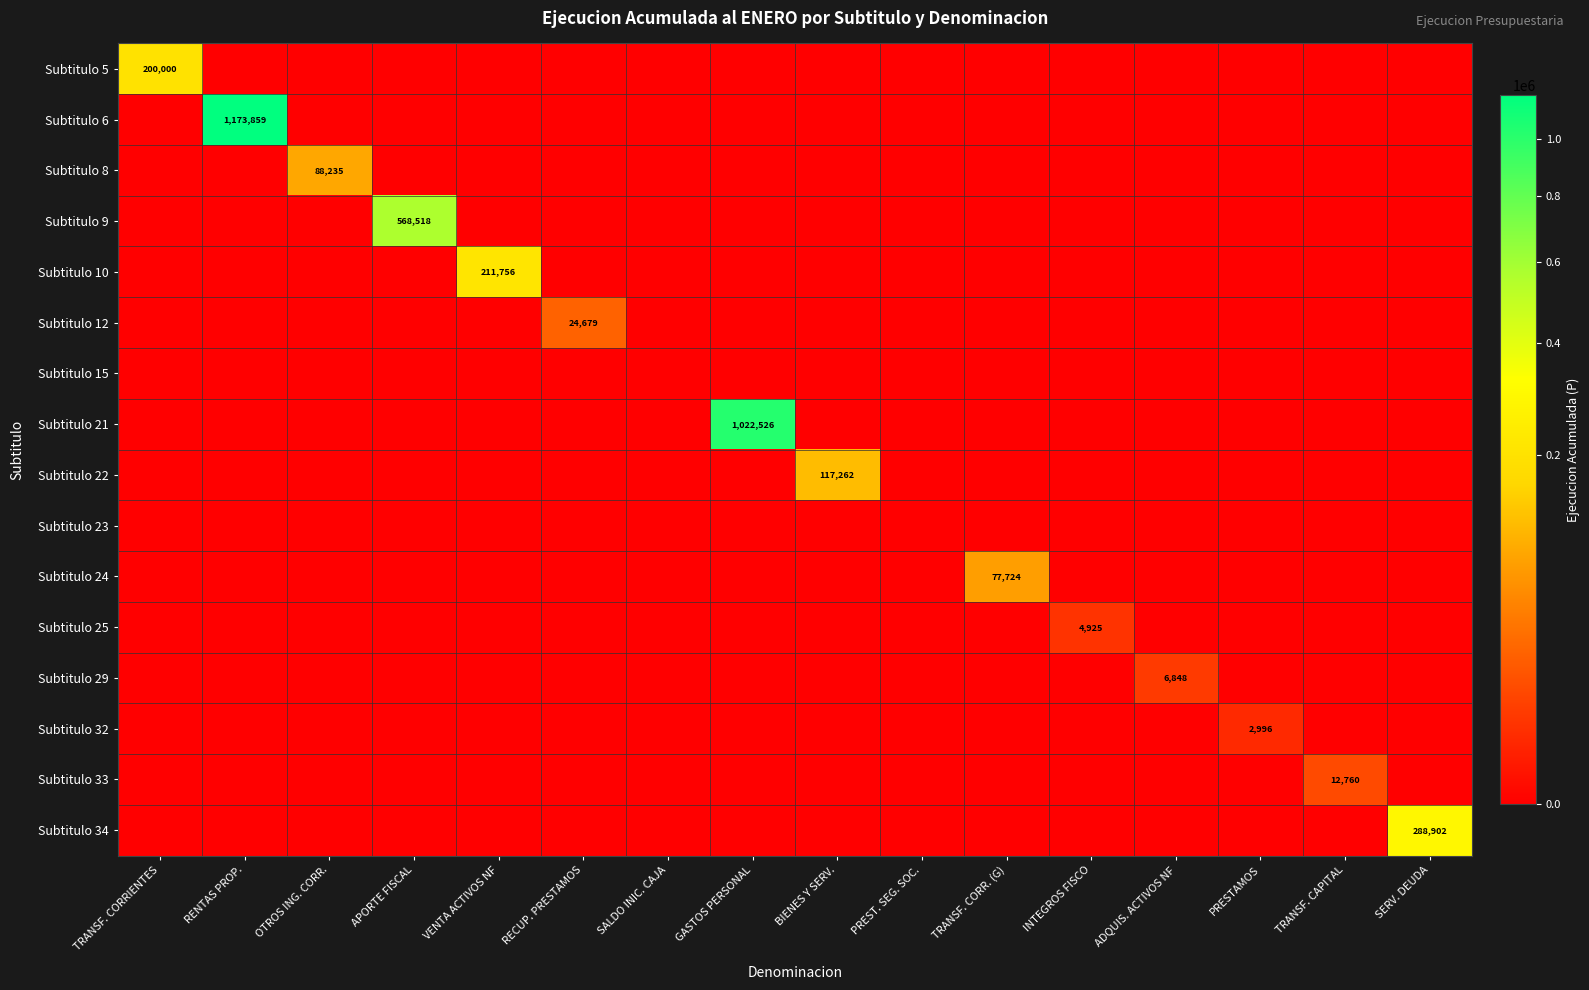

How many data points in Subtitulo 24 are above 0?

1